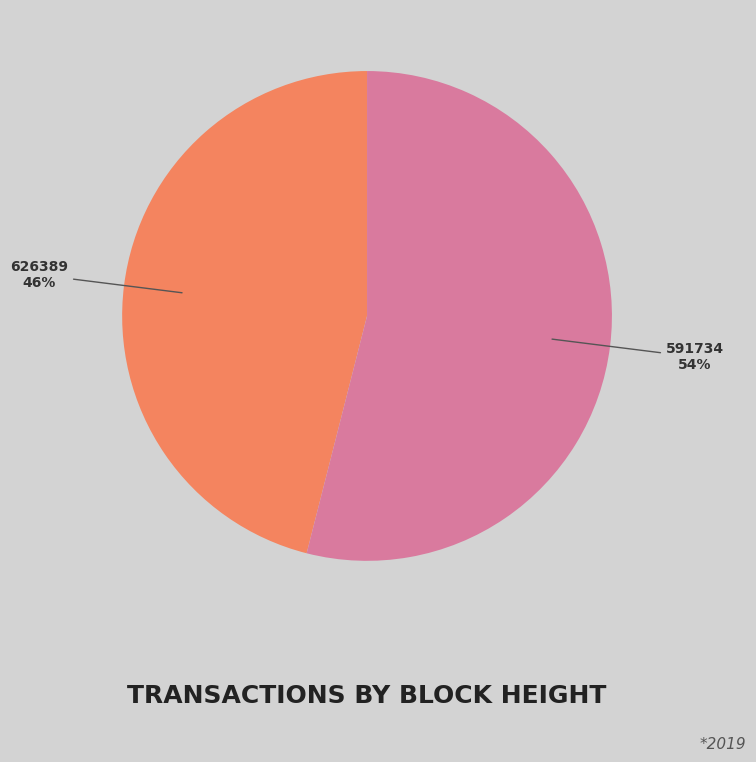

Is it true that 591734 is 59% of the pie?

False